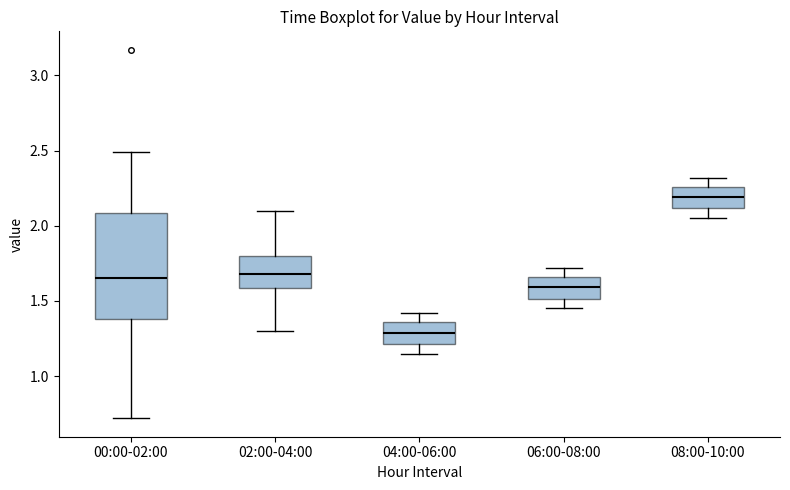

Which box is the tallest, from its lower edge to its upper edge?

00:00-02:00